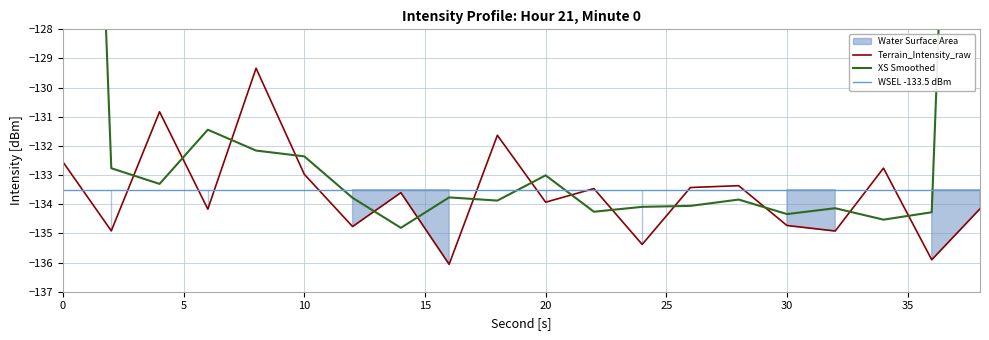

What is the minimum value shown in the chart?

-136.1